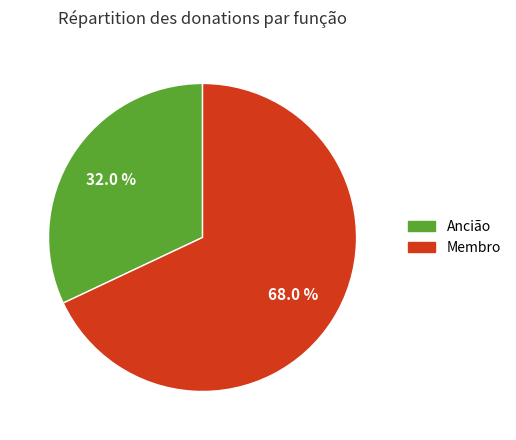

Is there any slice that represents more than half of the pie?

Yes